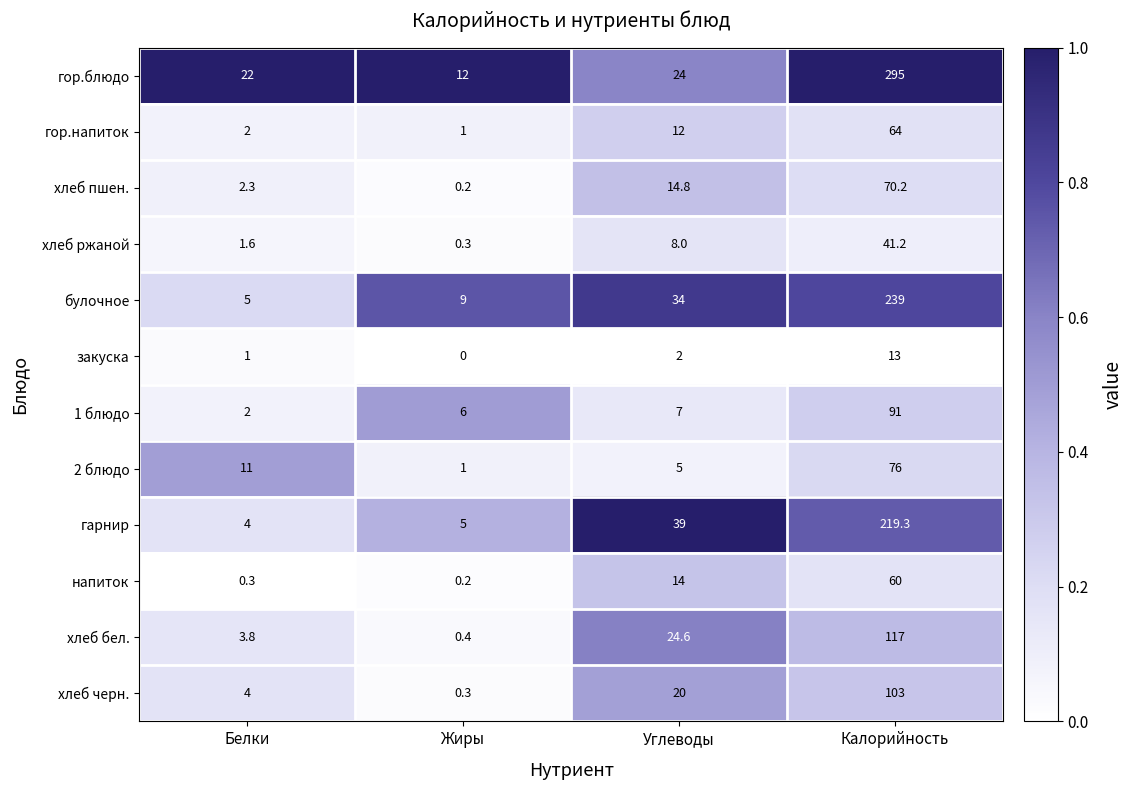

Which label corresponds to the largest value in the chart?

Калорийность